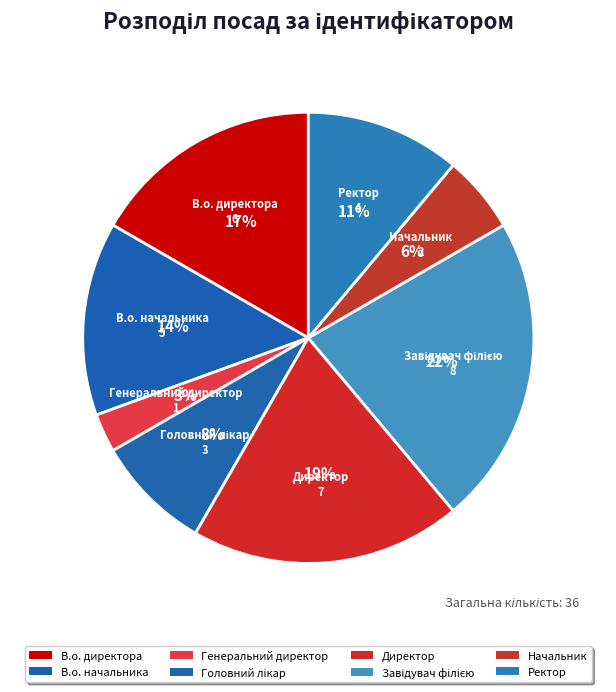

Count the number of slices in the pie.

8